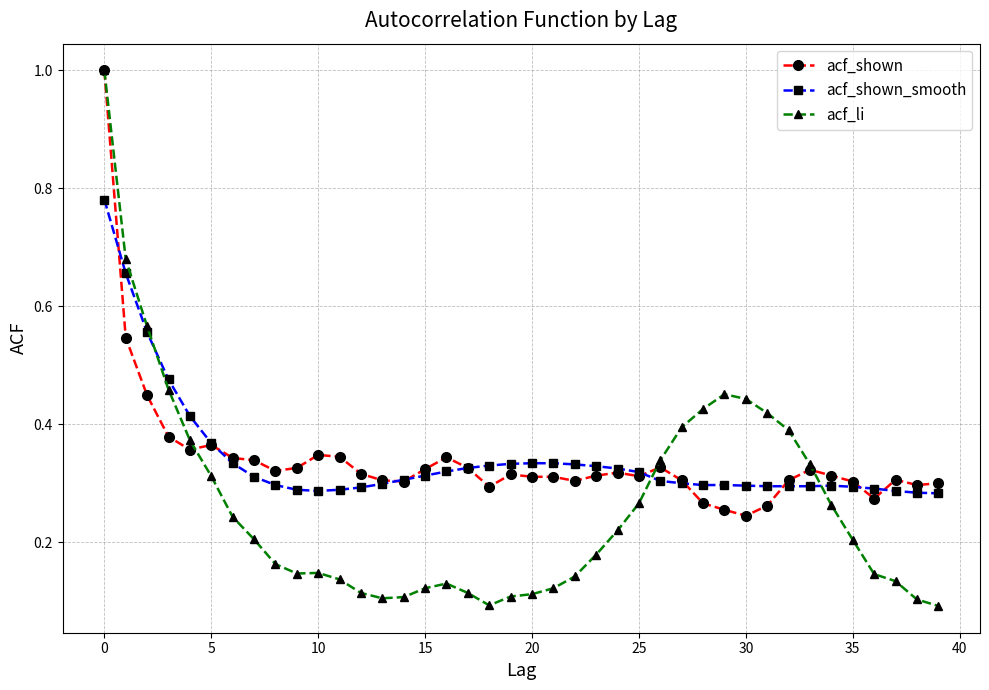

What is the highest value of the acf_li series?

1.0